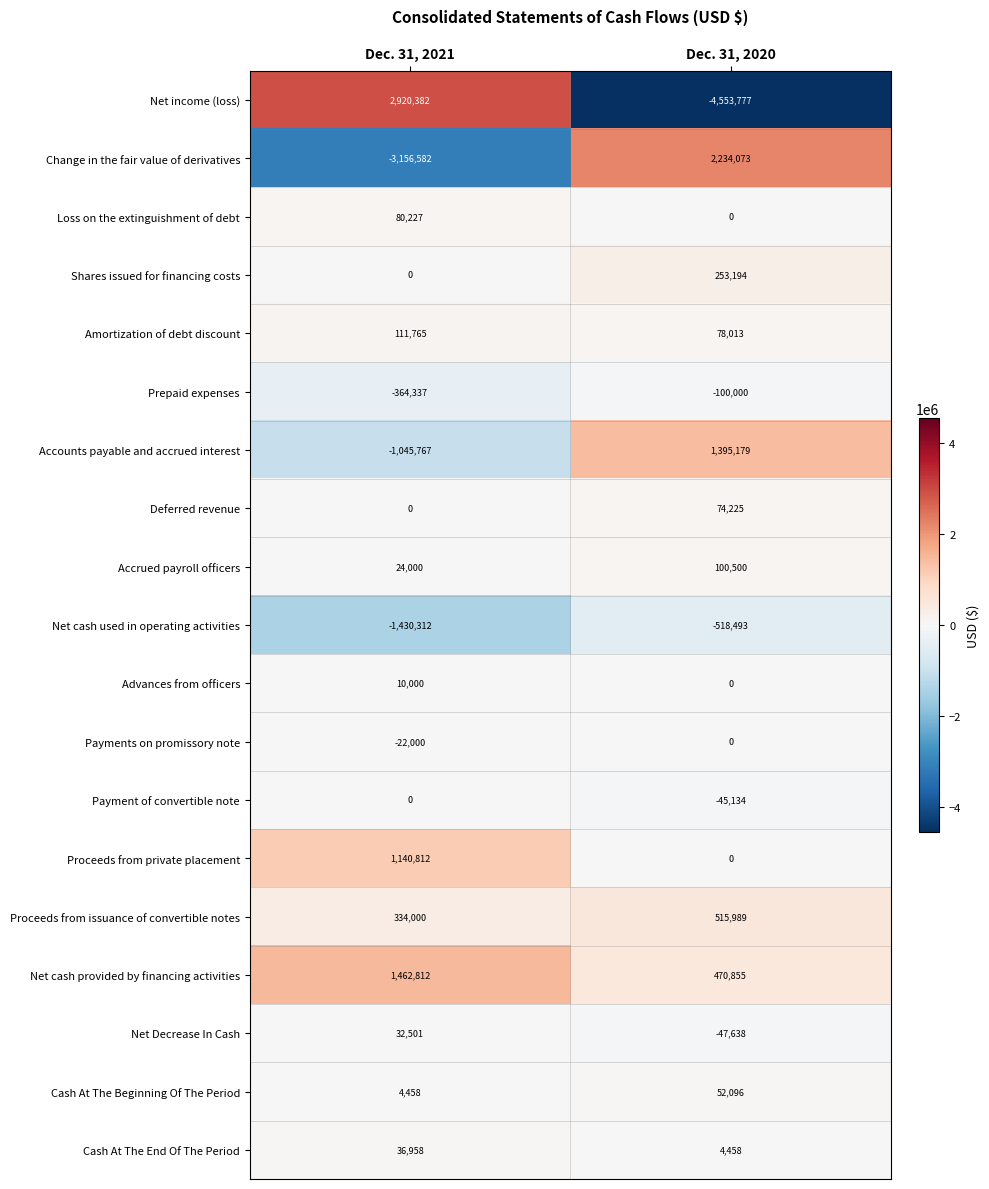

At which label is Net Decrease In Cash closest to -7568?

Dec. 31, 2021